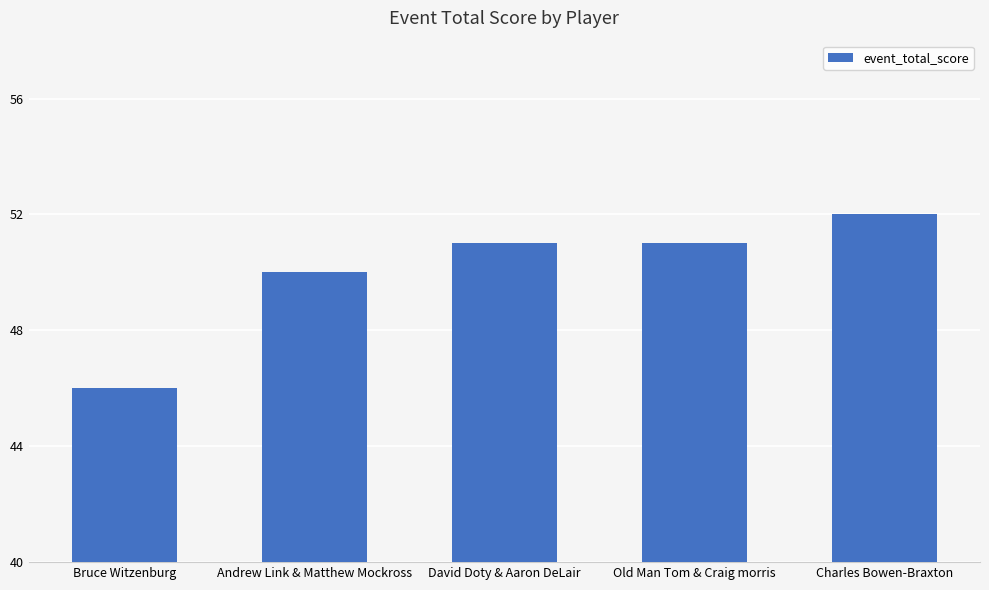

What is the average value?

50